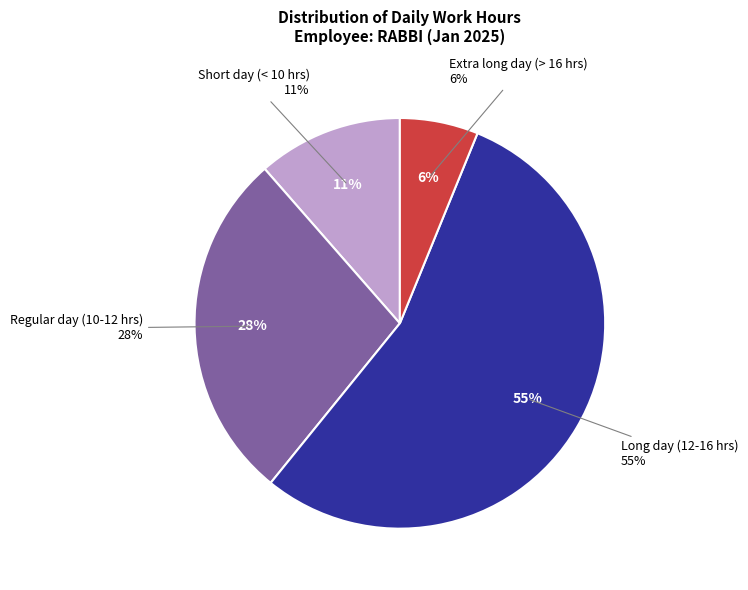

Is 19-Sun the majority of the pie?

No